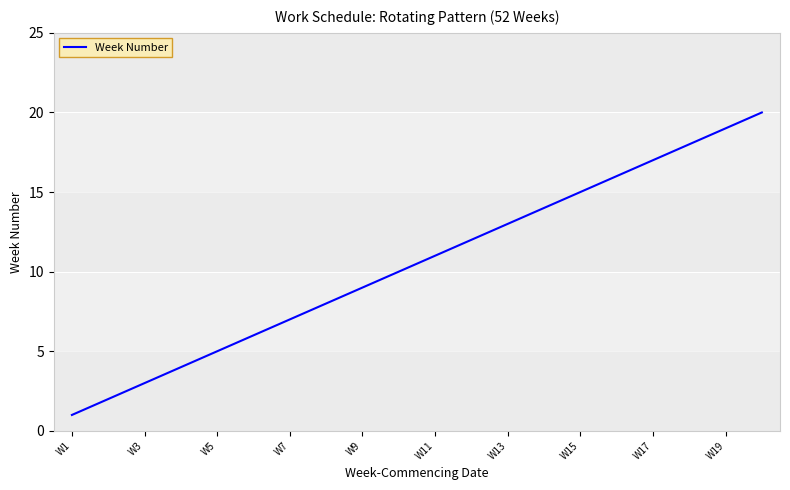

What is the difference between the maximum and minimum values?

19